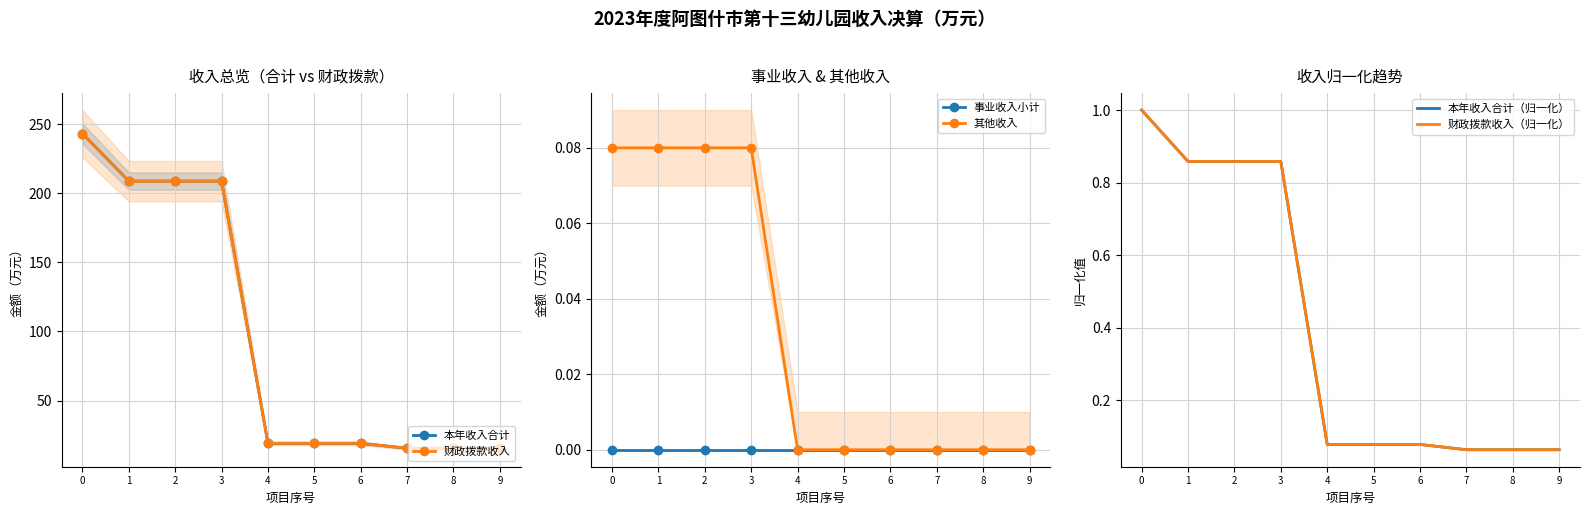

Reading left to right, list all the values displayed in this chart.

本年收入合计: 0=243.3	1=208.9	2=208.9	3=208.9	4=19.0	5=19.0	6=19.0	7=15.4	8=15.4	9=15.4
财政拨款收入: 0=243.3	1=208.8	2=208.8	3=208.8	4=19.0	5=19.0	6=19.0	7=15.4	8=15.4	9=15.4
事业收入小计: 0=0.0	1=0.0	2=0.0	3=0.0	4=0.0	5=0.0	6=0.0	7=0.0	8=0.0	9=0.0
其他收入: 0=0.1	1=0.1	2=0.1	3=0.1	4=0.0	5=0.0	6=0.0	7=0.0	8=0.0	9=0.0
本年收入合计（归一化）: 0=1.0	1=0.9	2=0.9	3=0.9	4=0.1	5=0.1	6=0.1	7=0.1	8=0.1	9=0.1
财政拨款收入（归一化）: 0=1.0	1=0.9	2=0.9	3=0.9	4=0.1	5=0.1	6=0.1	7=0.1	8=0.1	9=0.1